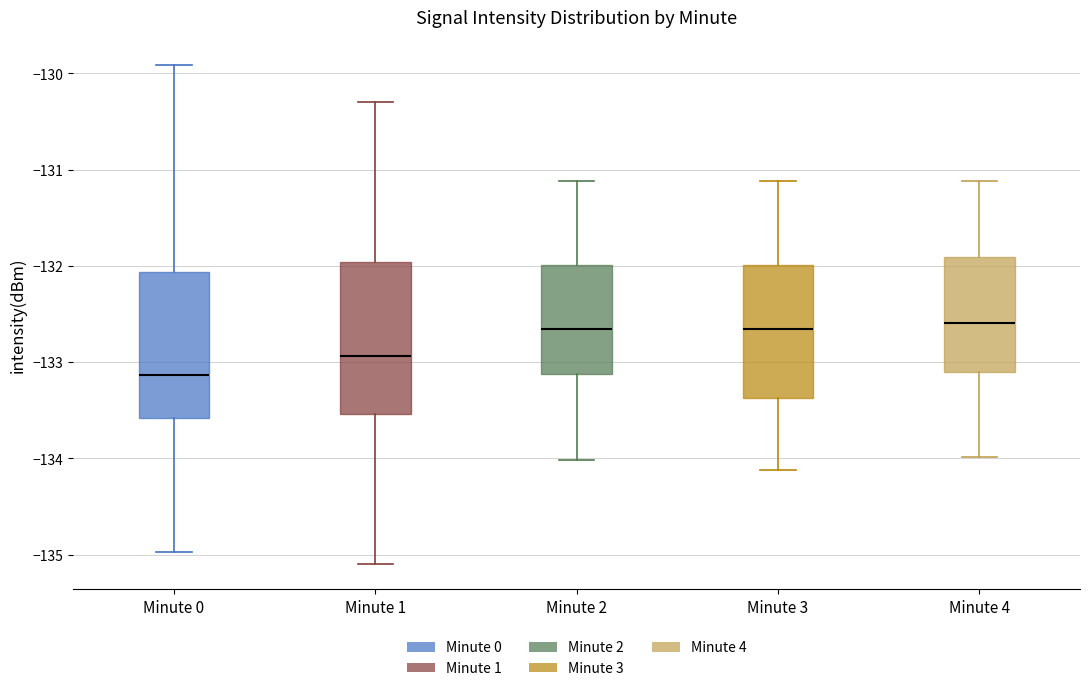

Reading left to right, transcribe this box plot: for each box, give where its median line is, the range the box spans, and where its two whiskers end, as read against the y-axis. The values are not printed on the chart, so give them approximately, as read against the axis.

Minute 0: median -133.1, box -133.6 to -132.1, whiskers -135.0 to -129.9
Minute 1: median -132.9, box -133.5 to -132.0, whiskers -135.1 to -130.3
Minute 2: median -132.7, box -133.1 to -132.0, whiskers -134.0 to -131.1
Minute 3: median -132.7, box -133.4 to -132.0, whiskers -134.1 to -131.1
Minute 4: median -132.6, box -133.1 to -131.9, whiskers -134.0 to -131.1